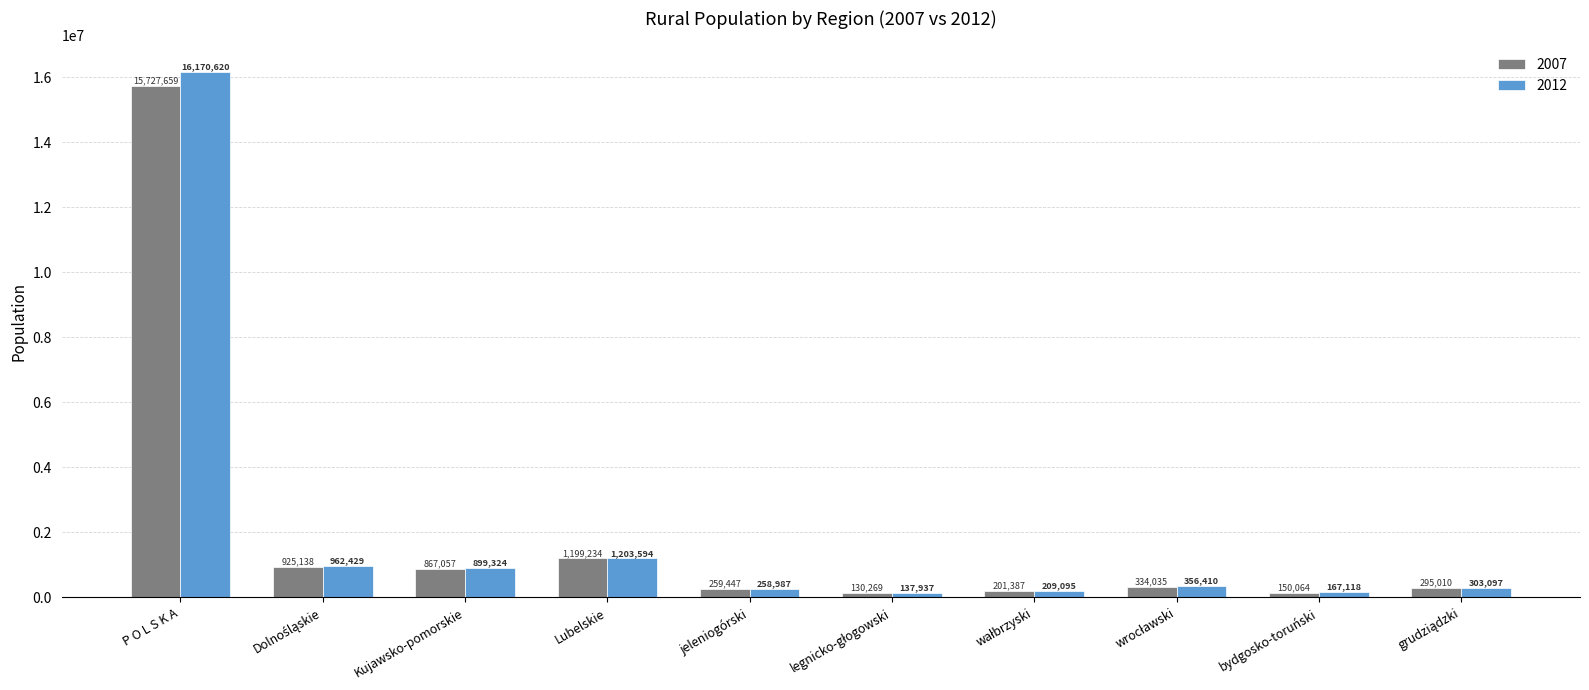

Where is 2007 nearest to the value 7928964?

Lubelskie